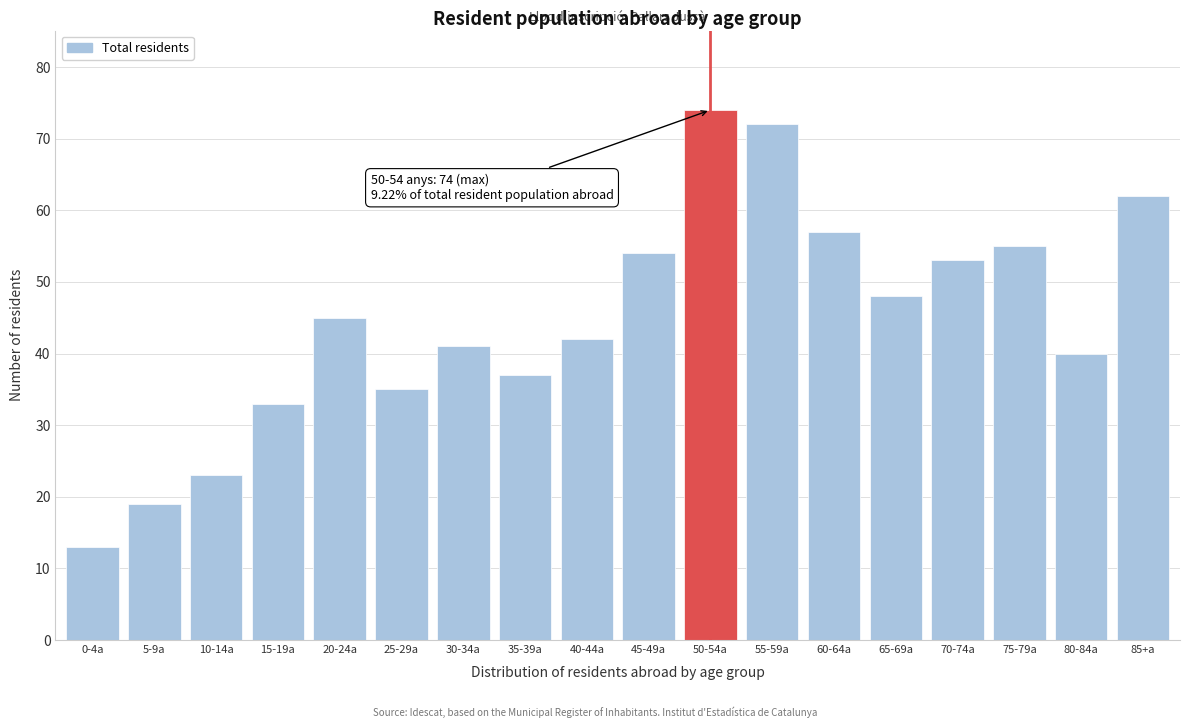

Reading right to left, list all the values displayed in this chart.

85+a=62	80-84a=40	75-79a=55	70-74a=53	65-69a=48	60-64a=57	55-59a=72	50-54a=74	45-49a=54	40-44a=42	35-39a=37	30-34a=41	25-29a=35	20-24a=45	15-19a=33	10-14a=23	5-9a=19	0-4a=13